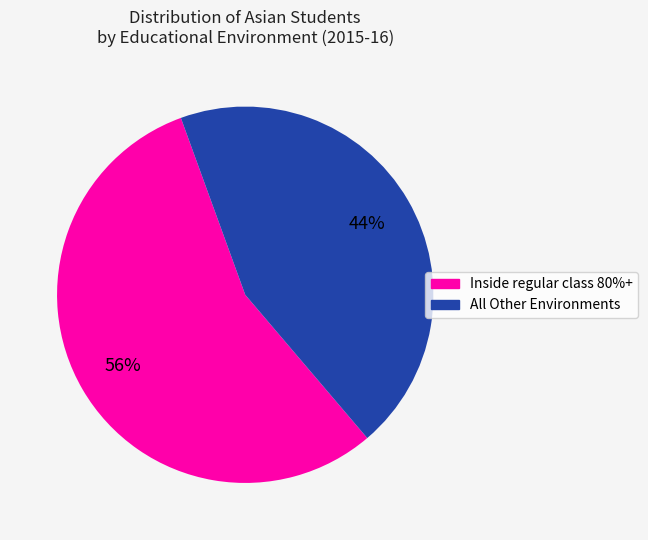

What percentage is the All Other Environments slice, to the nearest percent?

44%